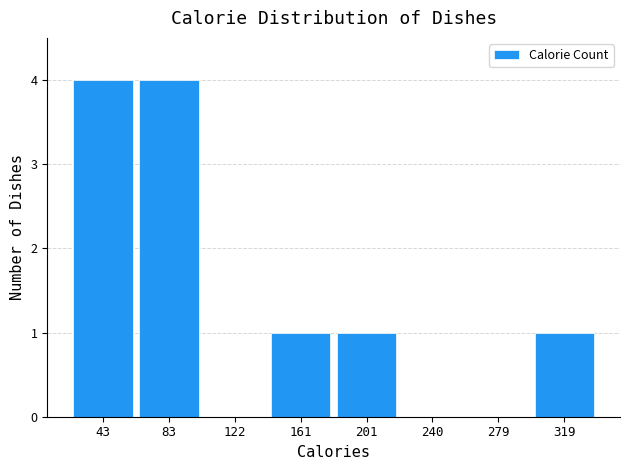

How tall is the bar that spans 180 to 220 on the x-axis? Neither the bar edges nor the heights are printed on the chart, so give them approximately, as read against the axes.

1